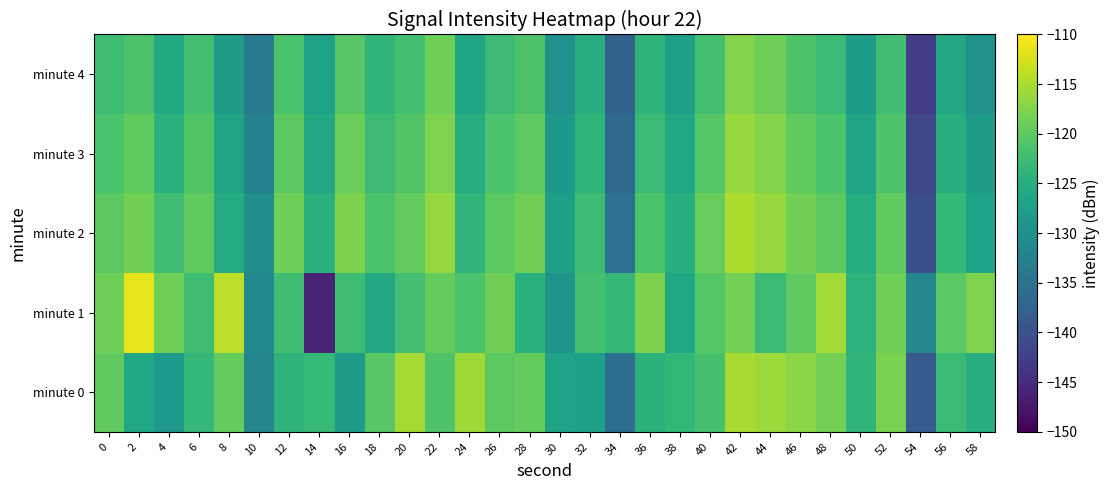

Between 2 and 12, which series saw the biggest shift?

minute 1